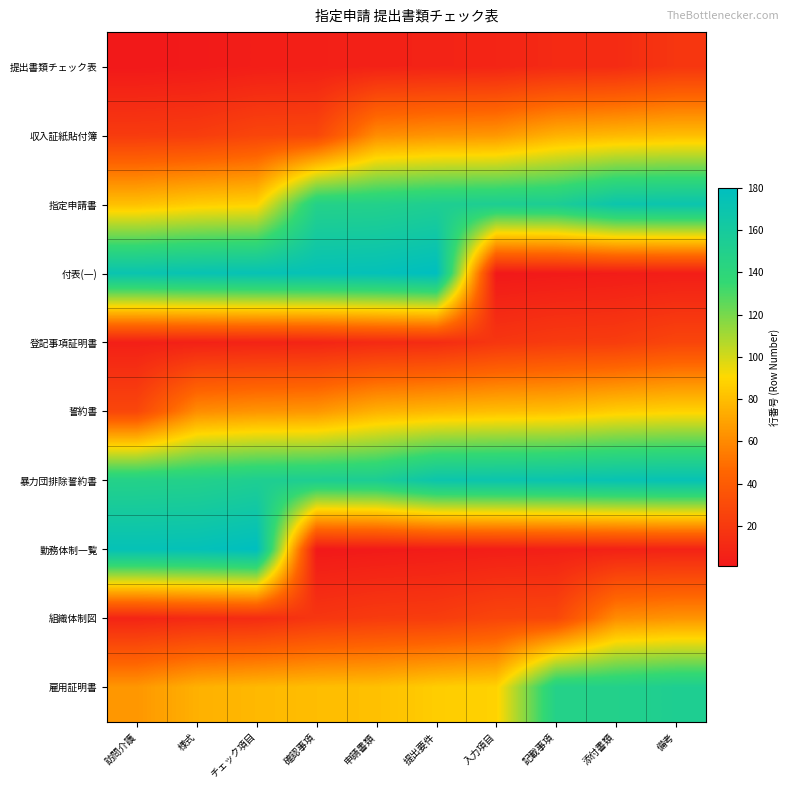

Rank the series at 様式 from lowest to highest value.

提出書類チェック表, 登記事項証明書, 組織体制図, 収入証紙貼付簿, 誓約書, 雇用証明書, 指定申請書, 暴力団排除誓約書, 付表(一), 勤務体制一覧